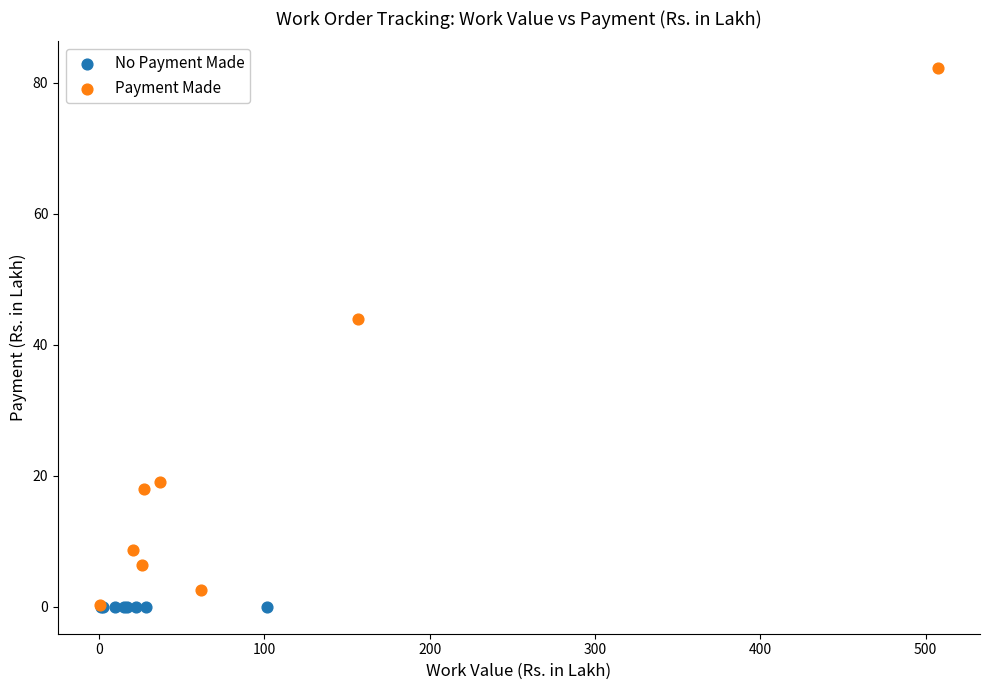

Which series reaches the maximum Y coordinate?

Payment Made